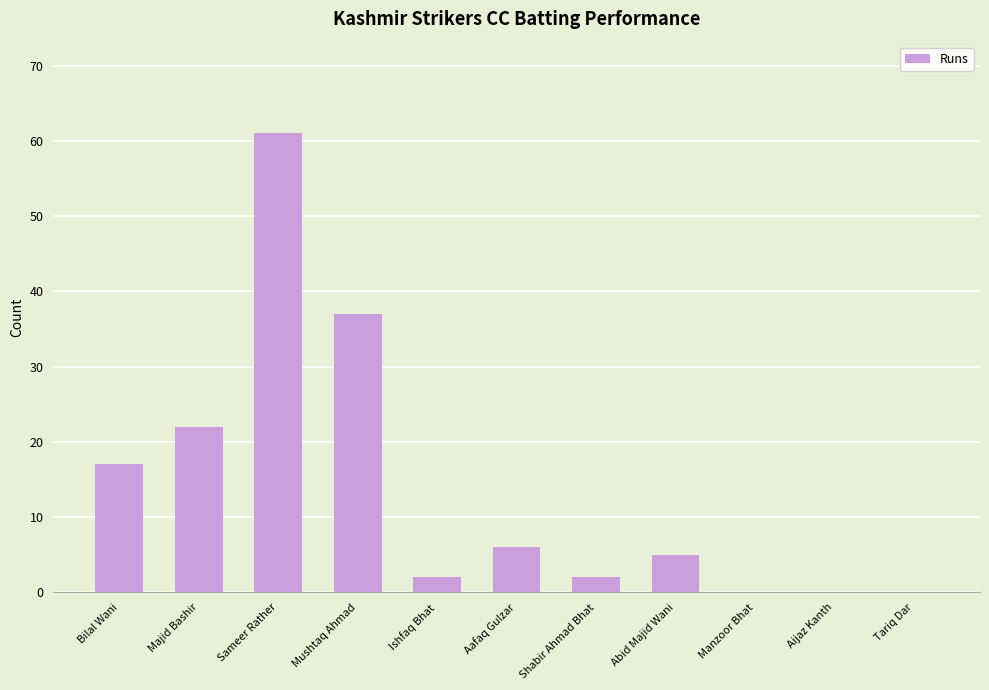

What is the sum of the values at Shabir Ahmad Bhat and Ishfaq Bhat?

4